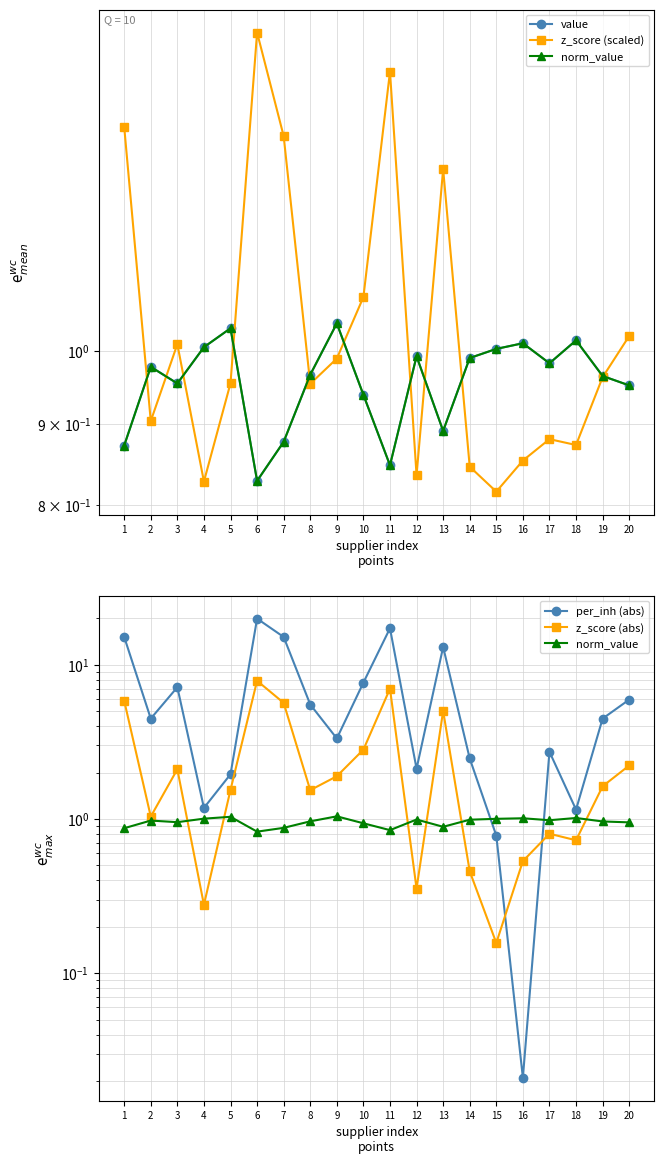

At which label is z_score (scaled) closest to 1?

3